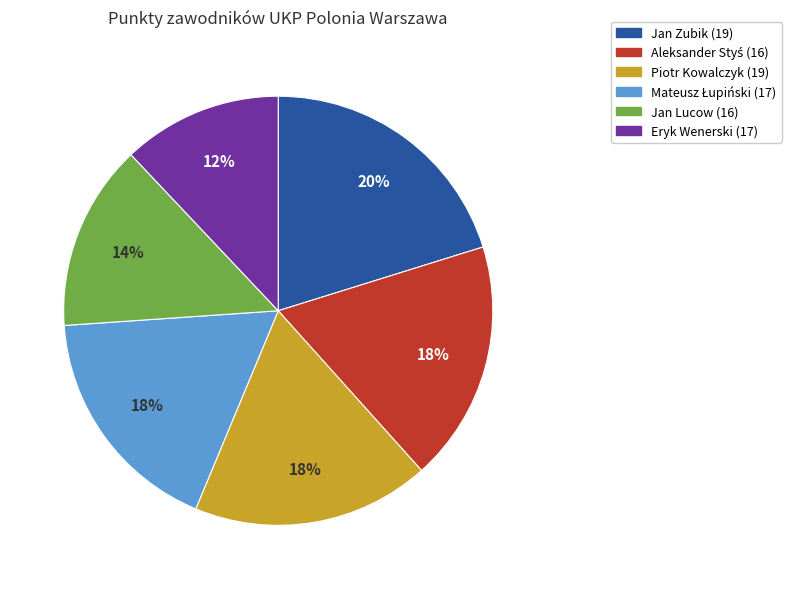

To the nearest percent, what is the difference between the largest and smallest slice percentages?

8%